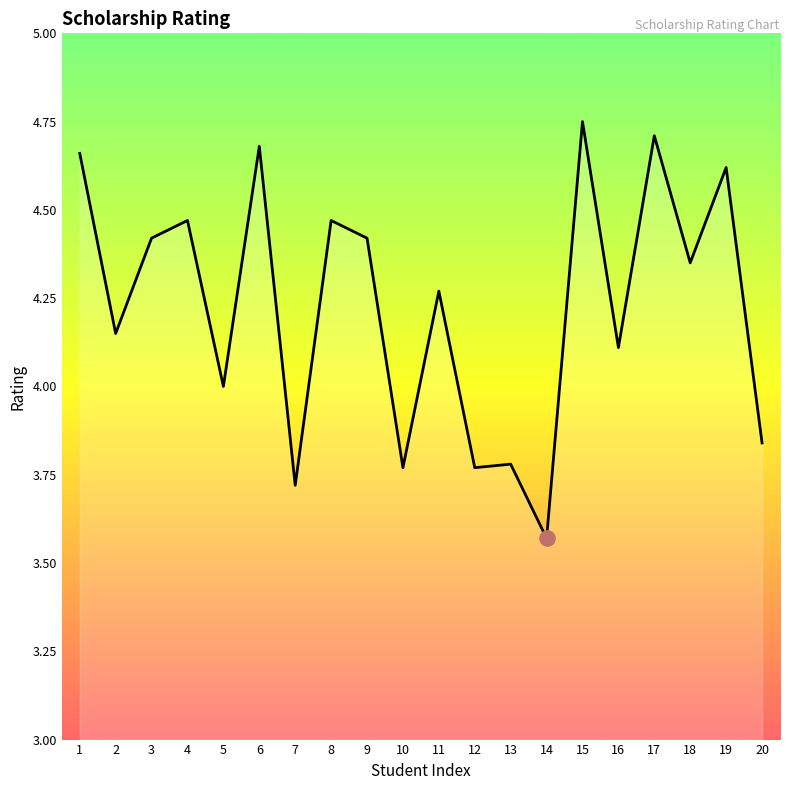

What is the change in value from 19 to 20?

-0.8